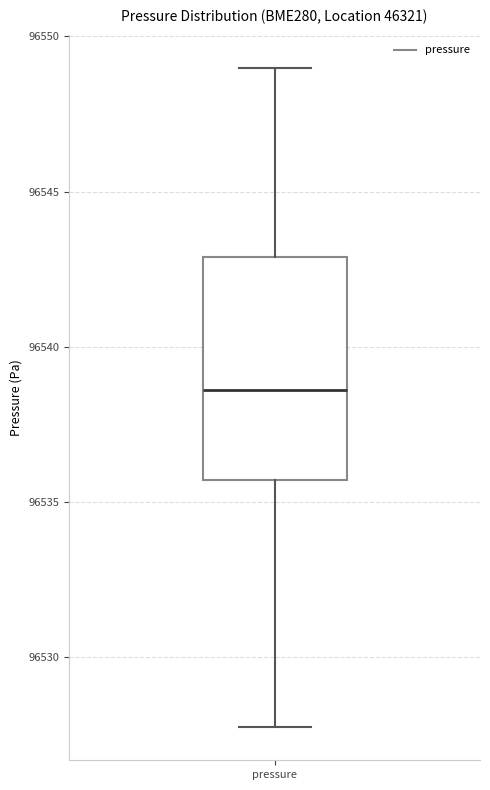

Transcribe this box plot: give where the median line is, the range the box spans, and where the two whiskers end, as read against the y-axis. The values are not printed on the chart, so give them approximately, as read against the axis.

median 96538.5, box 96535.5 to 96543.0, whiskers 96527.5 to 96549.0